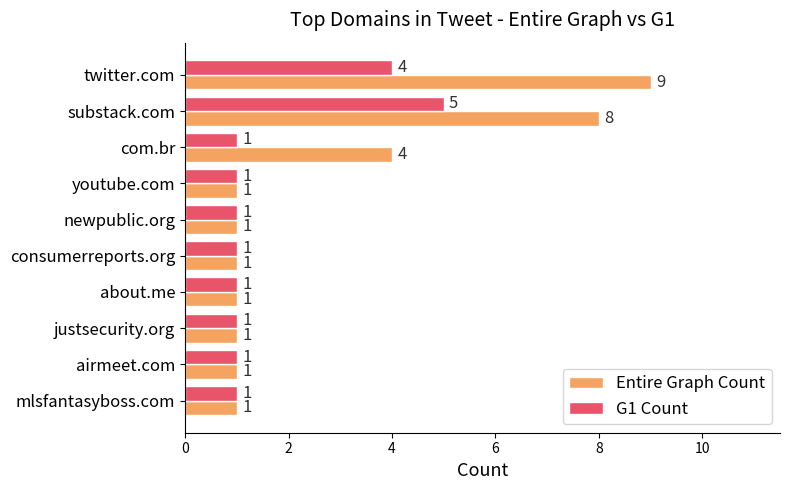

Count the Entire Graph Count values in the range 1 to 4.

8